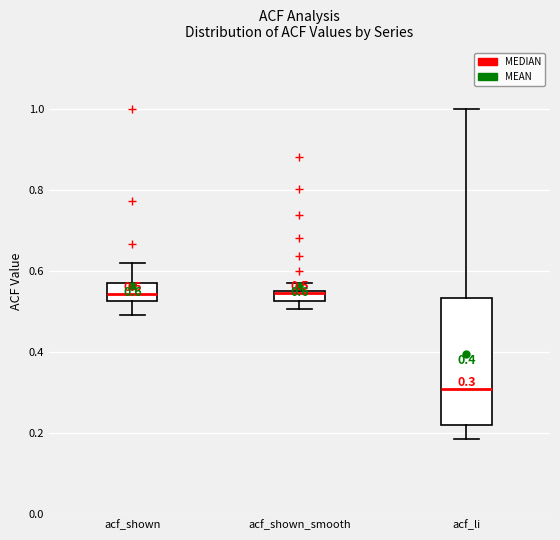

Comparing the boxes themselves (not the whiskers), which one is the tallest?

acf_li